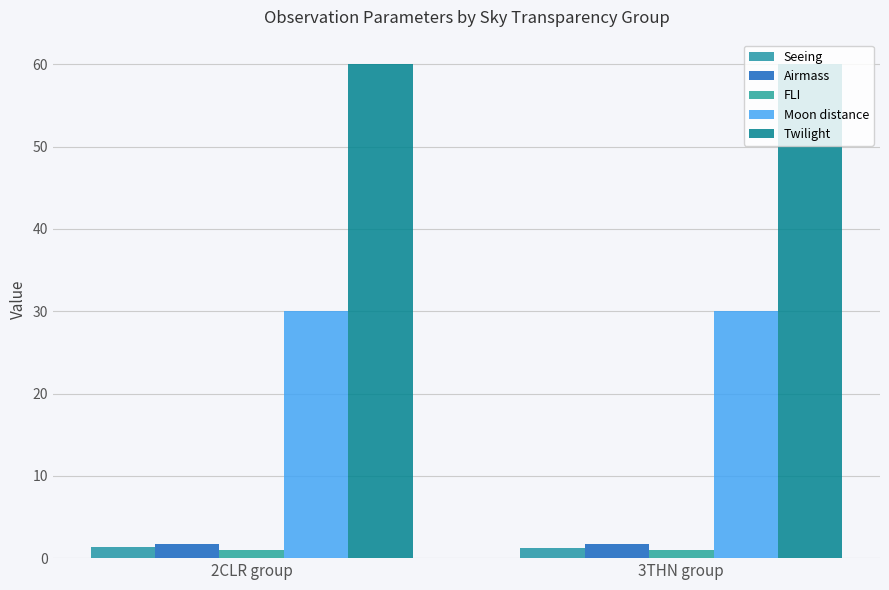

How many bars are there in each group?

5